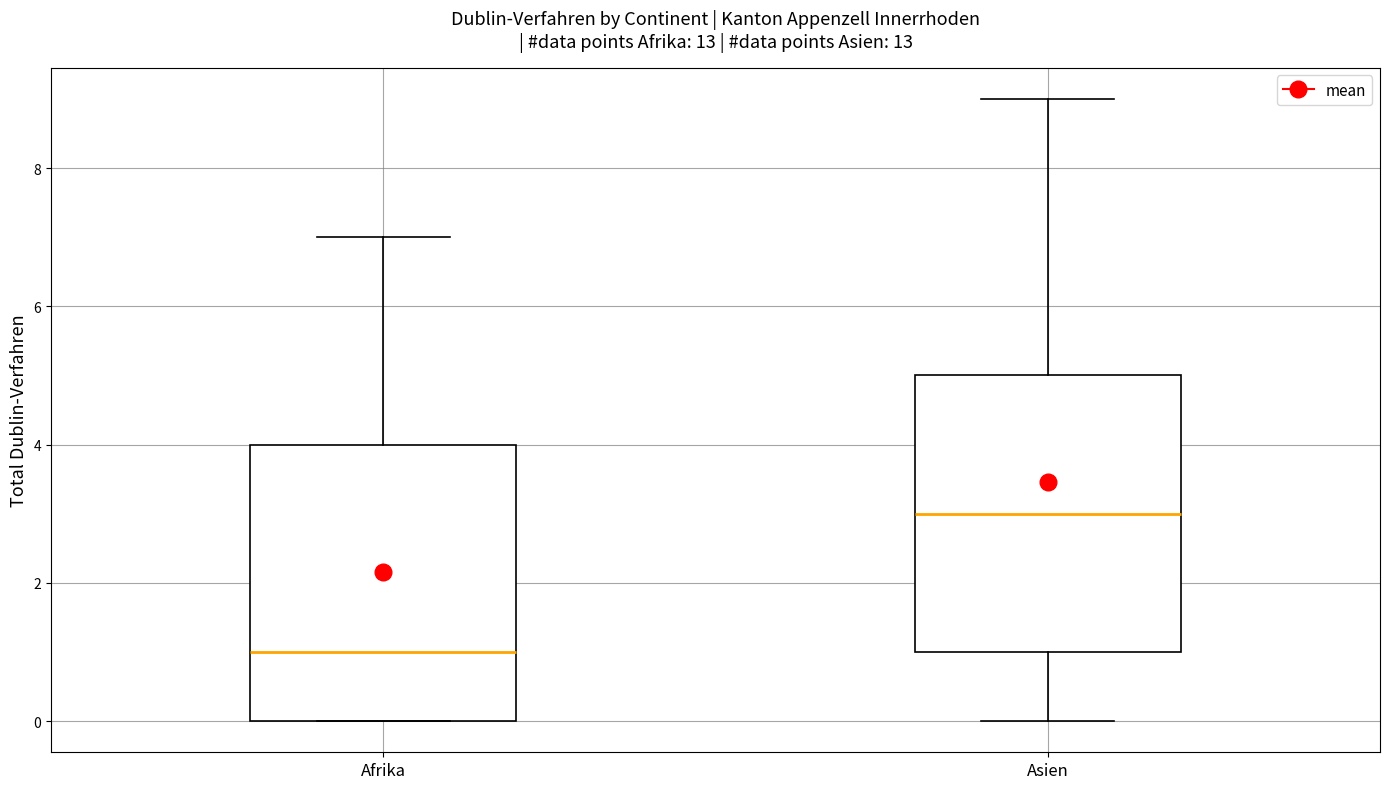

Where is the lower edge of the box for Afrika on the y-axis? The values are not printed on the chart, so give them approximately, as read against the axis.

0